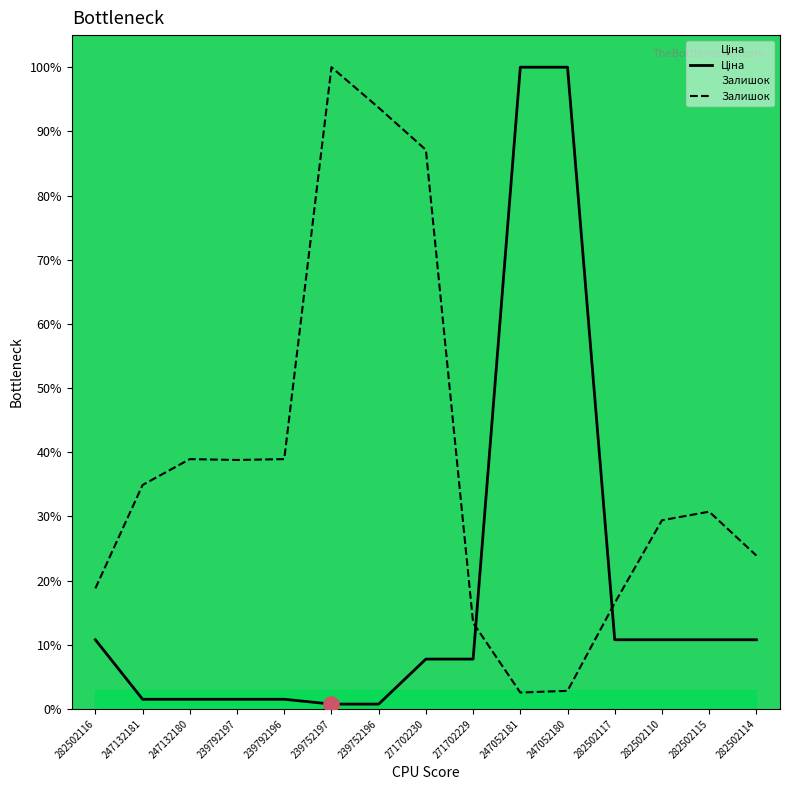

What is the total value across all series at 239792196?

0.4